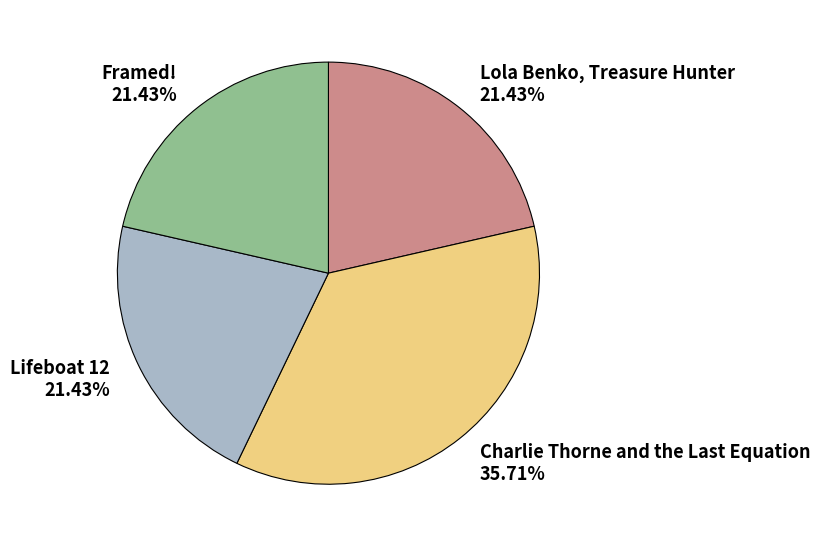

To the nearest percent, what percentage of the pie is Framed!?

21%